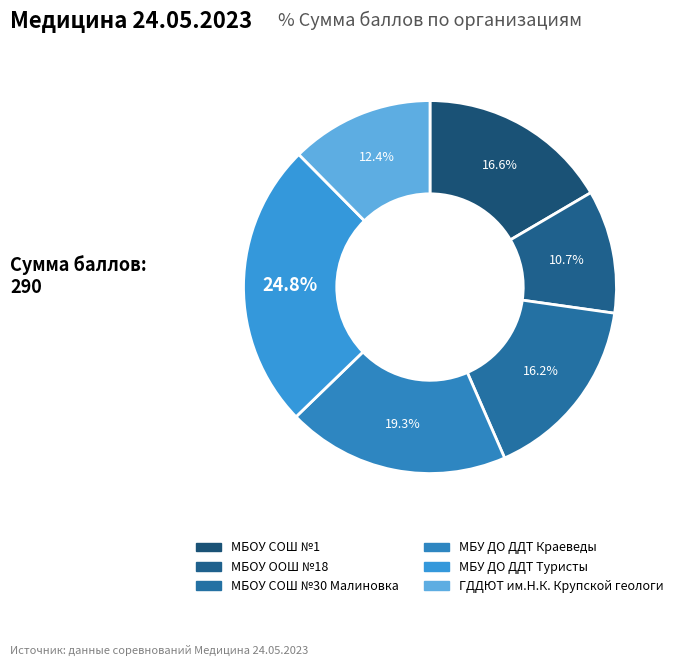

What is the change in value from МБОУ СОШ №1 to МБУ ДО ДДТ Краеведы?

+8